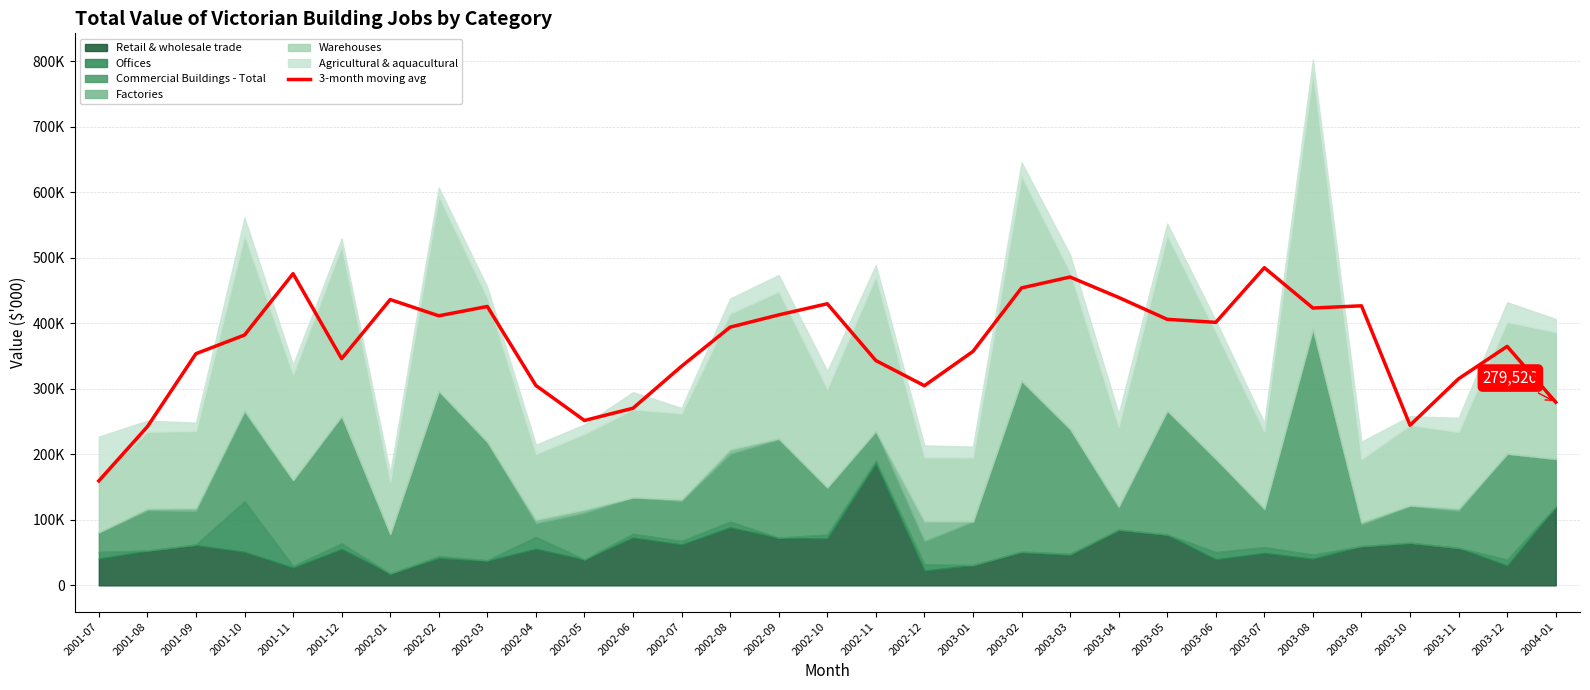

List the labels in order of value, largest first.

2003-07, 2001-11, 2003-03, 2003-02, 2003-04, 2002-01, 2002-10, 2003-09, 2002-03, 2003-08, 2002-09, 2002-02, 2003-05, 2003-06, 2002-08, 2001-10, 2003-12, 2003-01, 2001-09, 2001-12, 2002-11, 2002-07, 2003-11, 2002-04, 2002-12, 2004-01, 2002-06, 2002-05, 2003-10, 2001-08, 2001-07